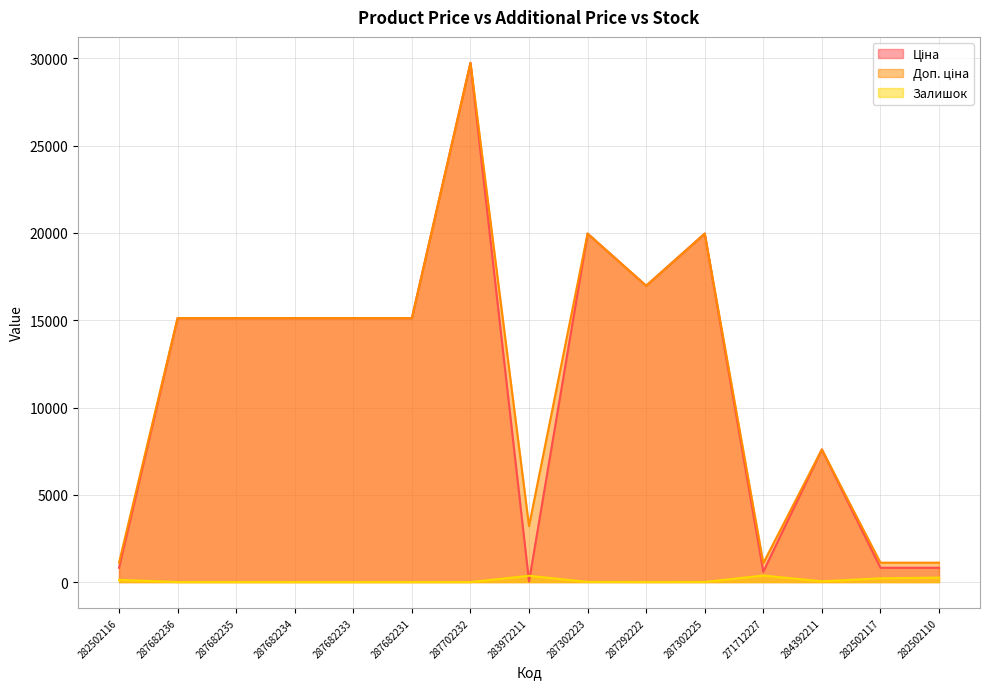

Rank the series at 287302223 from lowest to highest value.

Залишок, Ціна, Доп. ціна